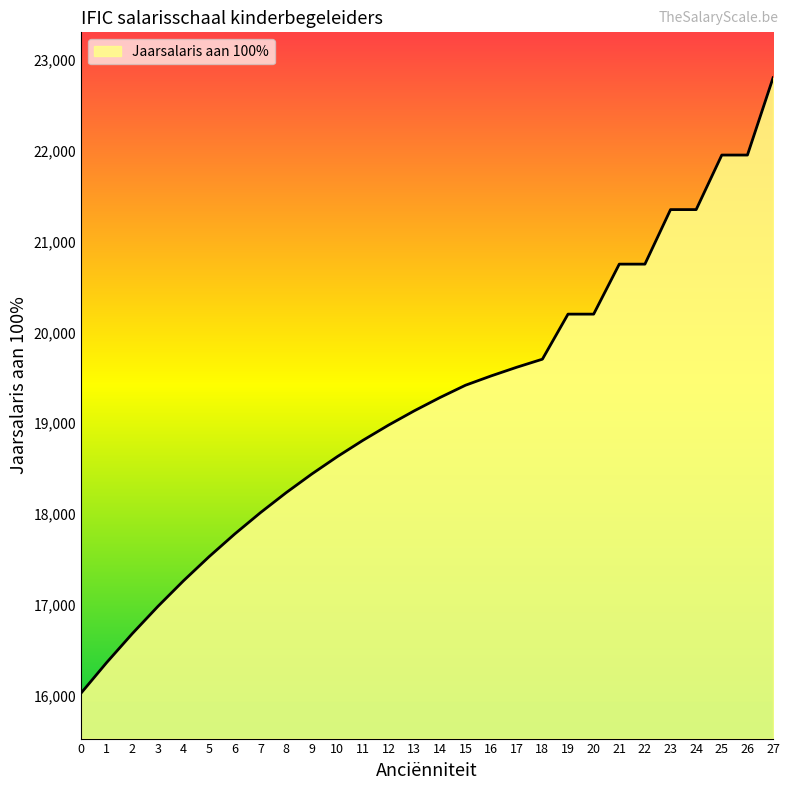

Which label corresponds to the largest value in the chart?

27